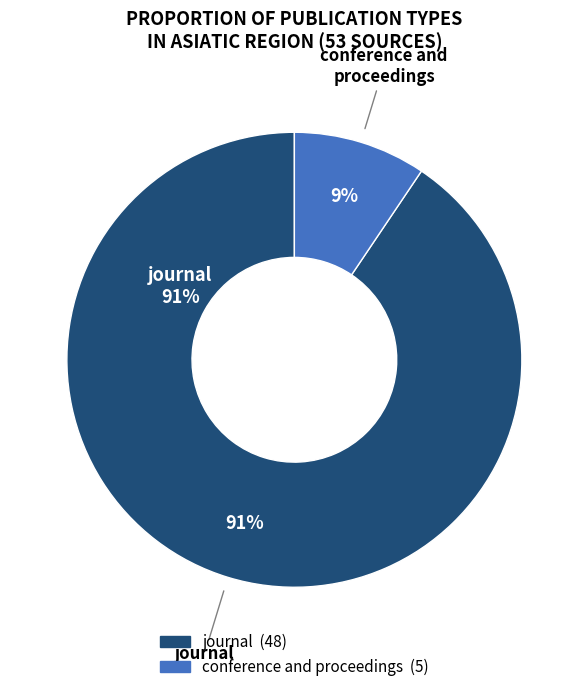

Does conference and proceedings represent more than half of the total?

No